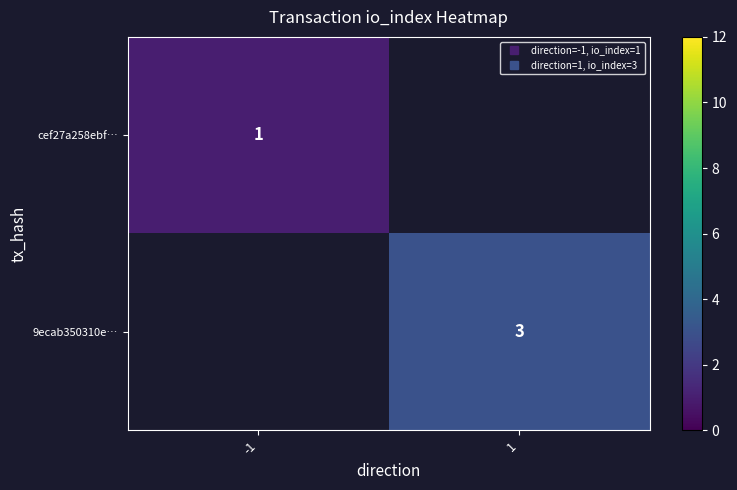

True or false: 9ecab350310e… has a value of 3.0 at 1.

True